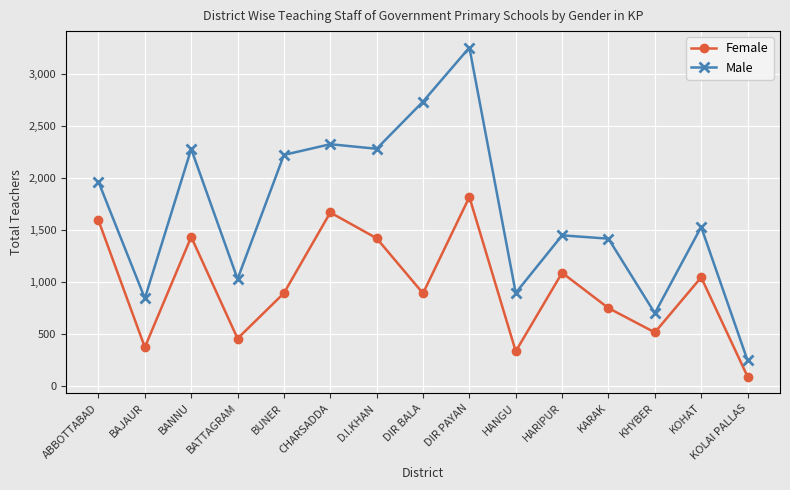

True or false: Male and Female intersect in this chart.

False